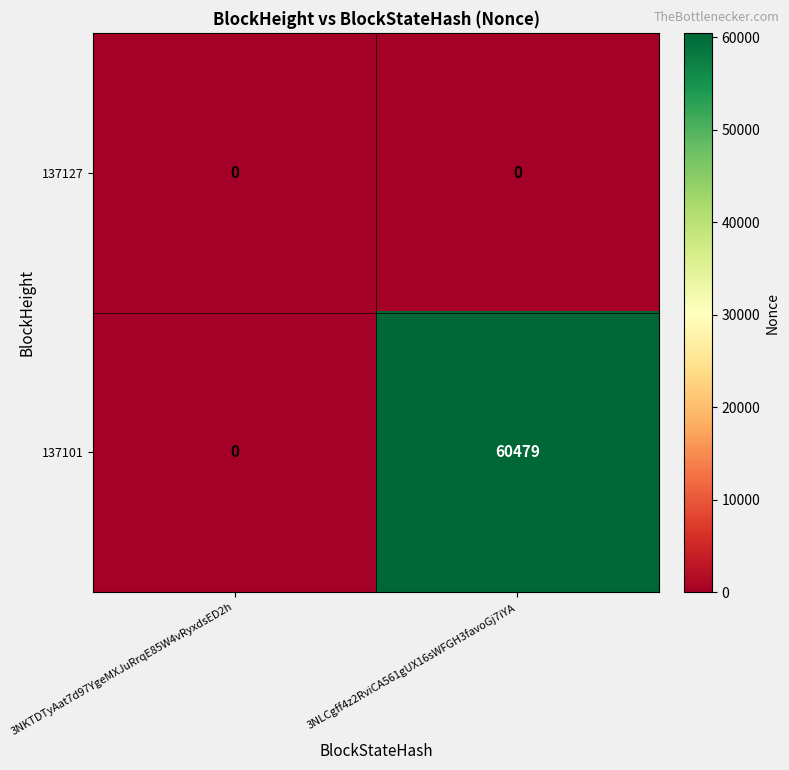

How many series are shown in this chart?

2